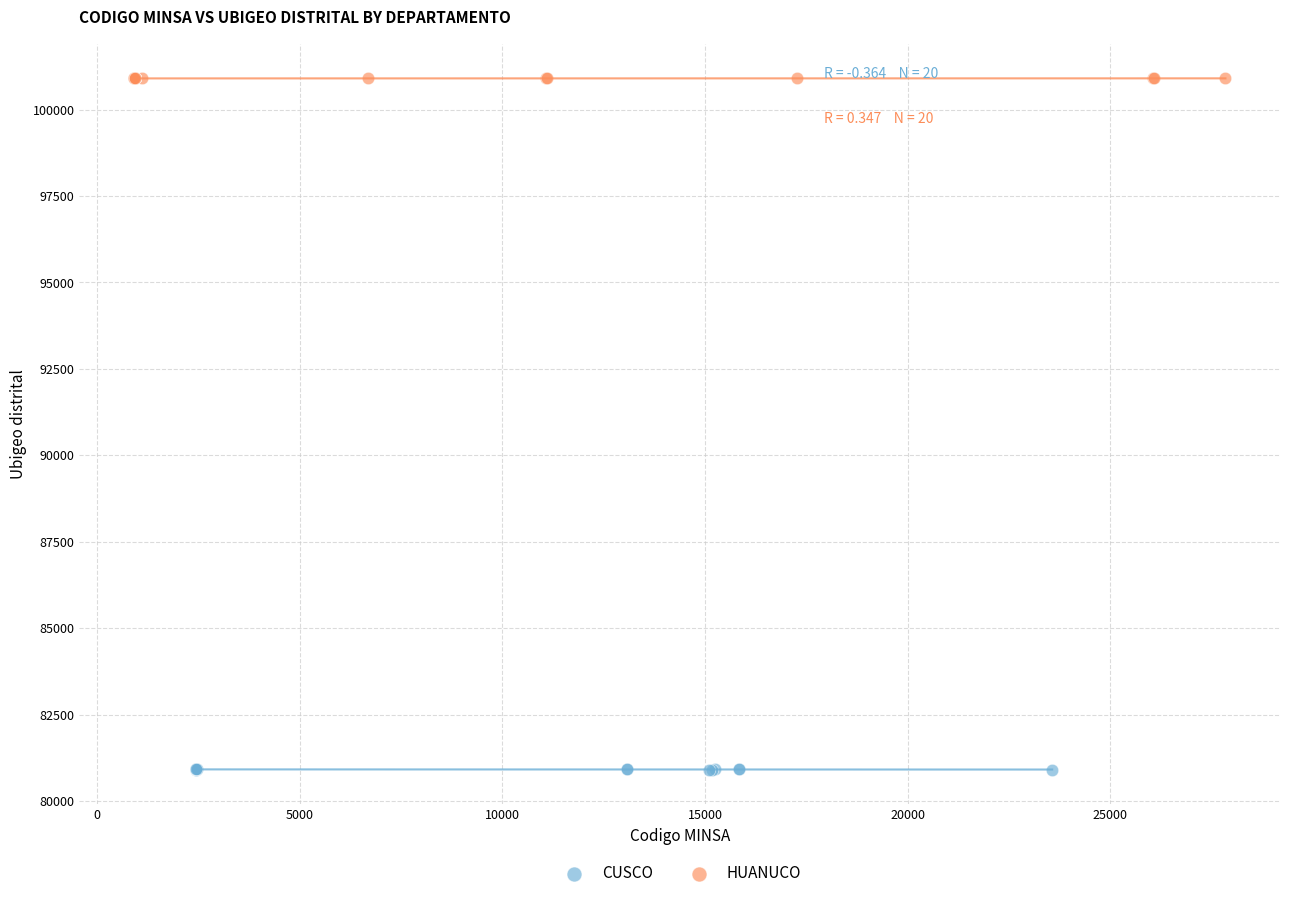

Which series reaches the minimum Y coordinate?

CUSCO